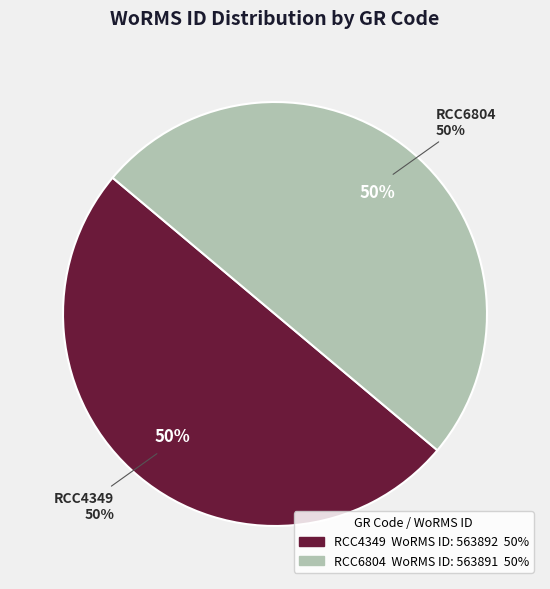

Is it true that RCC6804 is 50% of the pie?

True